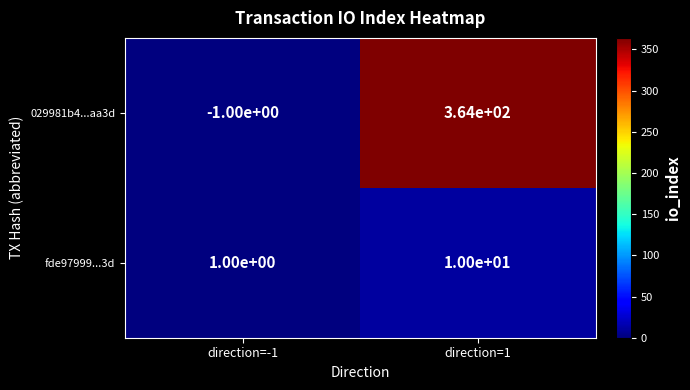

Which series has the largest total across all categories?

029981b4...aa3d